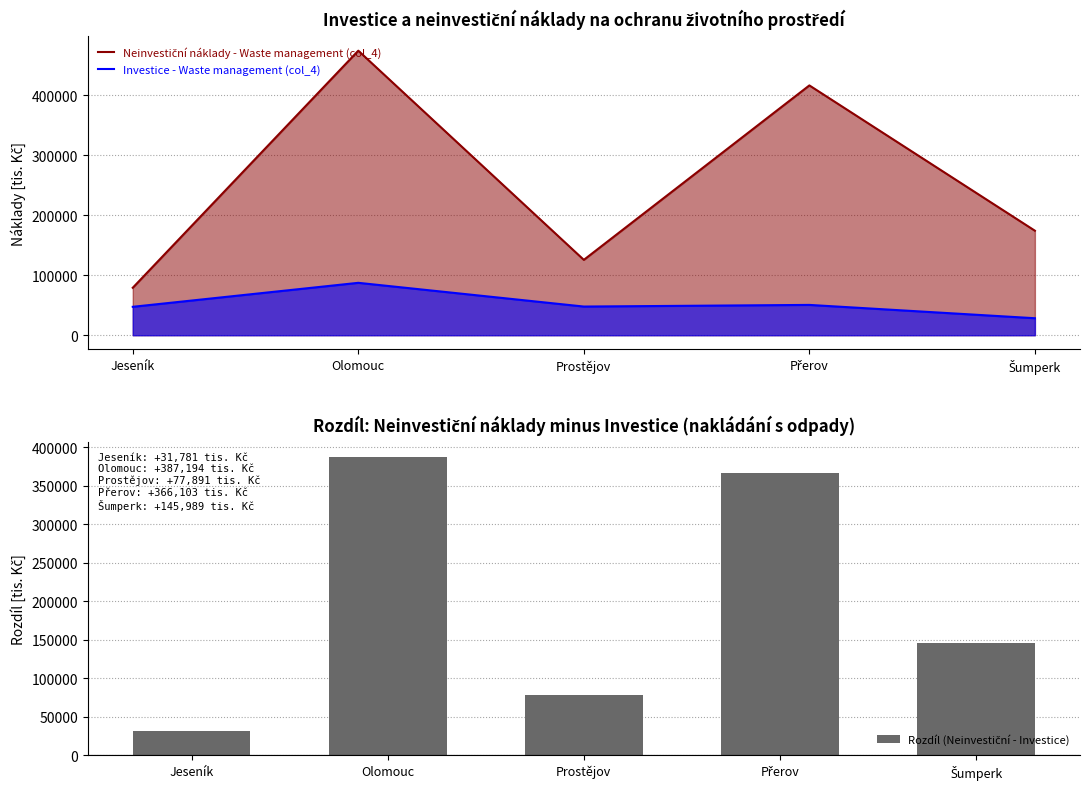

List the labels in order of Neinvestiční náklady - Waste management (col_4) value, smallest first.

Jeseník, Prostějov, Šumperk, Přerov, Olomouc